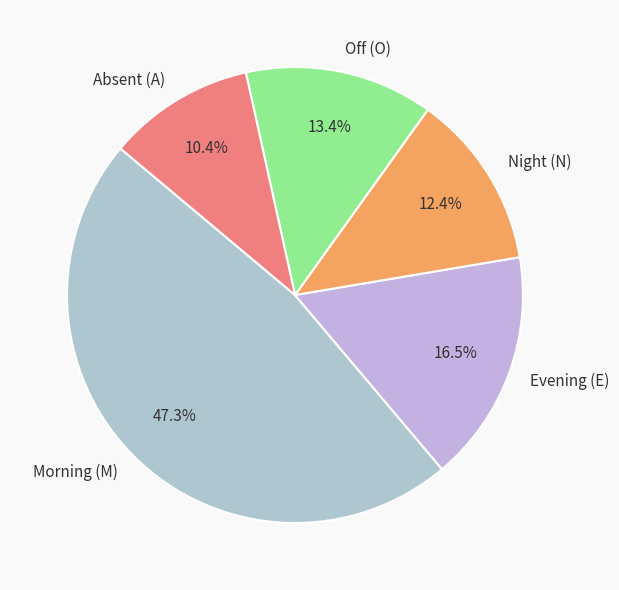

Combined, what portion of the pie is Evening (E) and Absent (A)?

26.9%